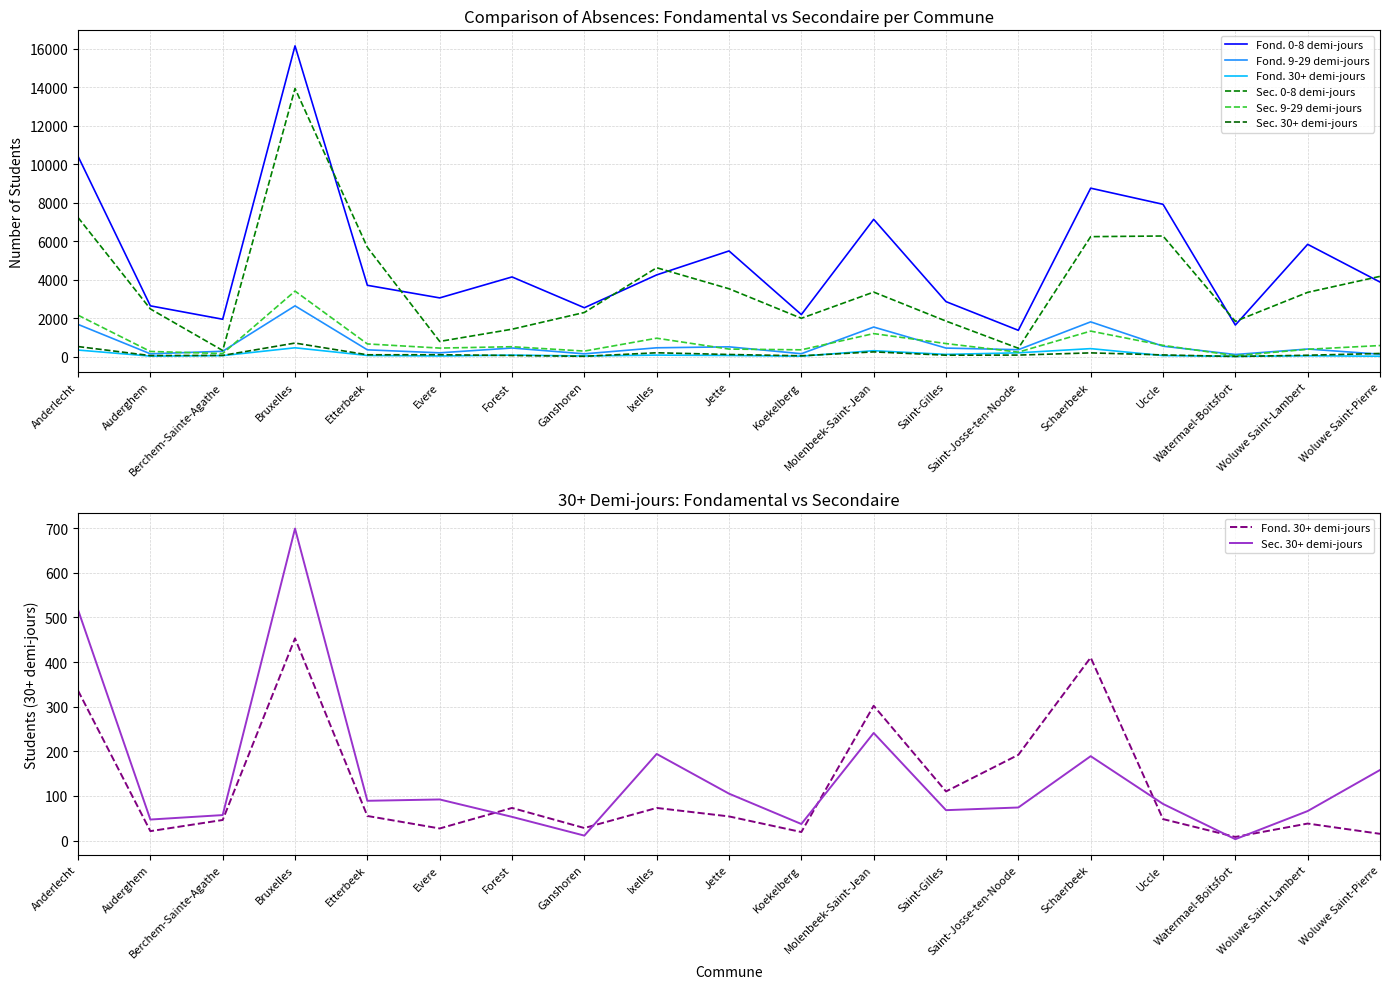

What is the label of the 7th point from the left?

Forest